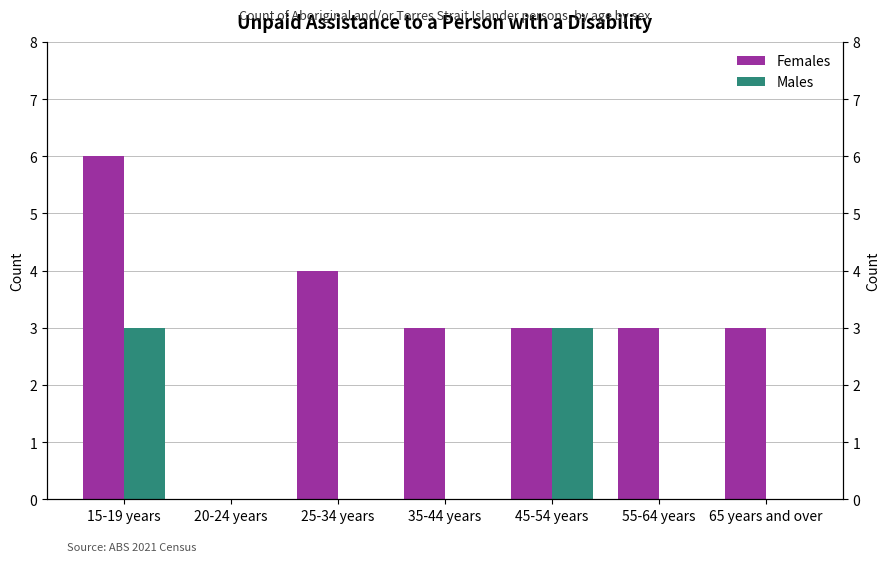

Rank the series at 20-24 years from lowest to highest value.

Females, Males